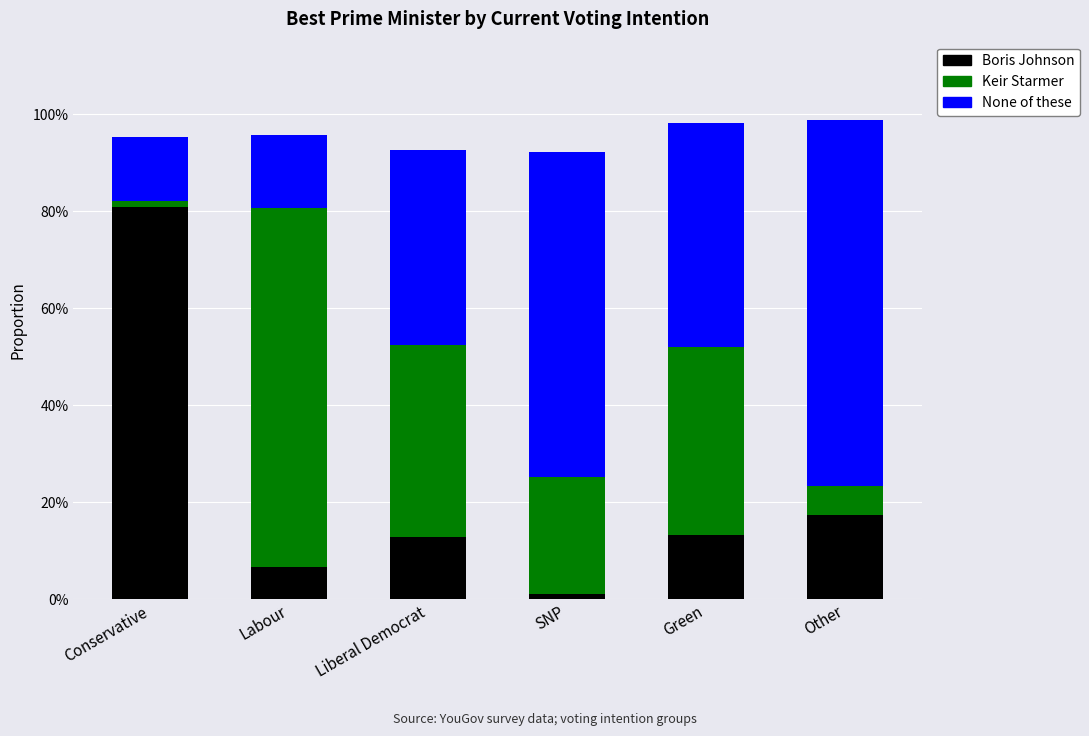

Does the chart contain stacked bars?

Yes